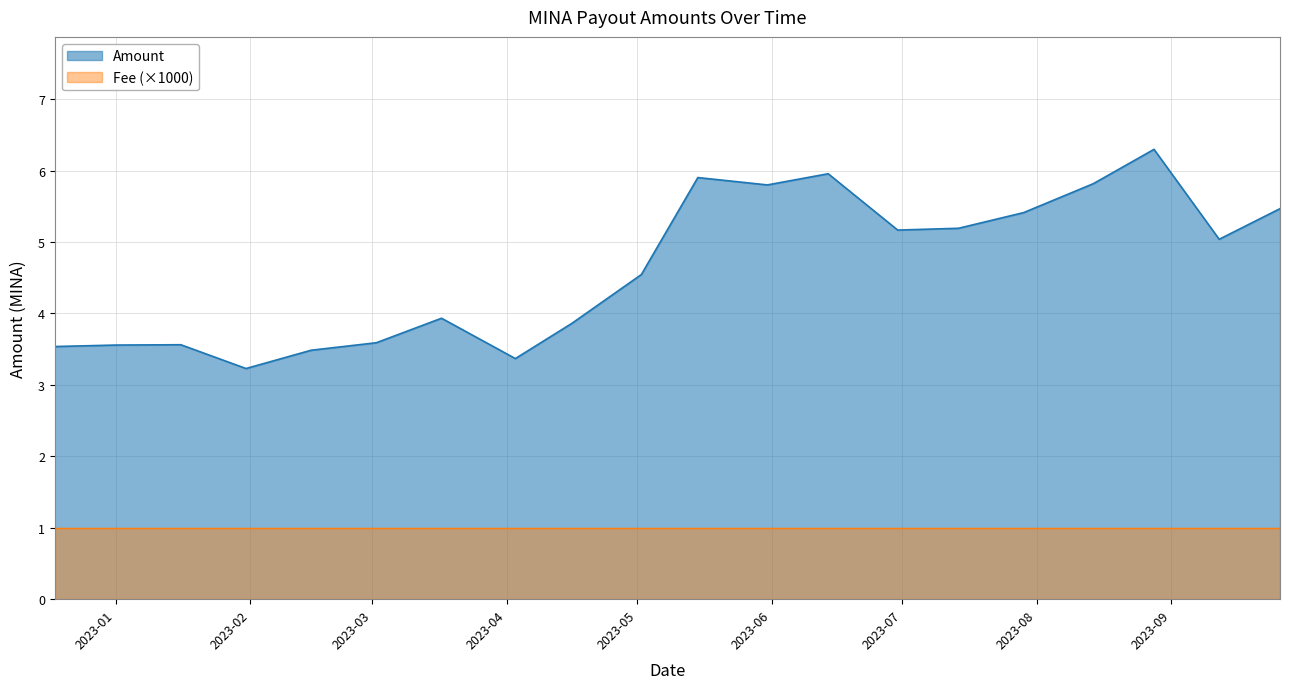

At which category does the chart reach its peak across all series?

2023-08-28